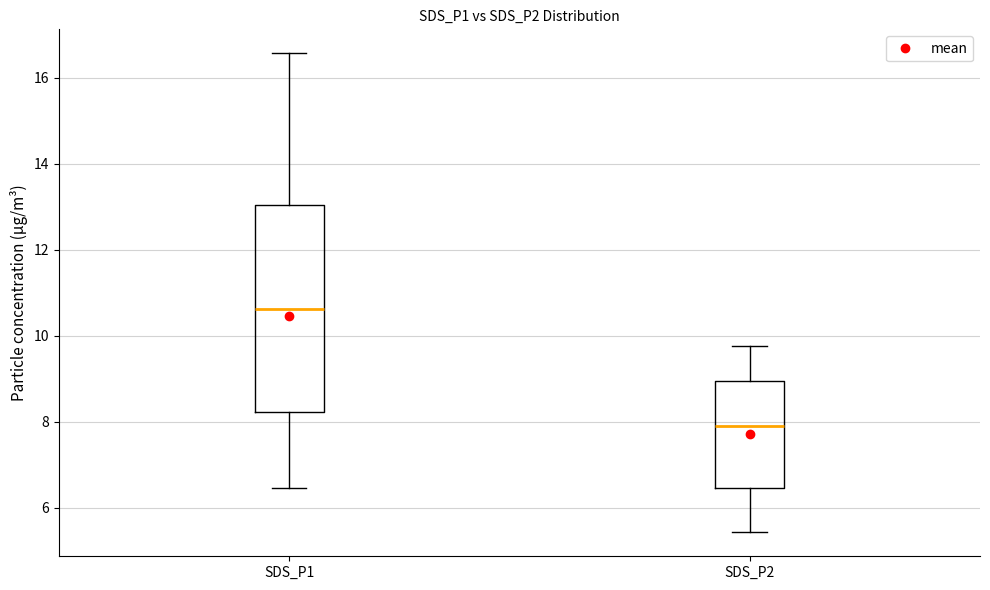

Where is the lower edge of the box for SDS_P1 on the y-axis? The values are not printed on the chart, so give them approximately, as read against the axis.

8.2